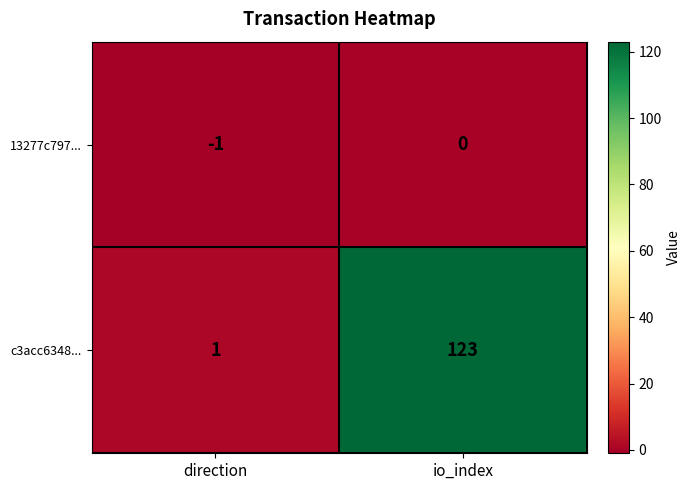

The value of c3acc6348... at io_index is 221. True or false?

False